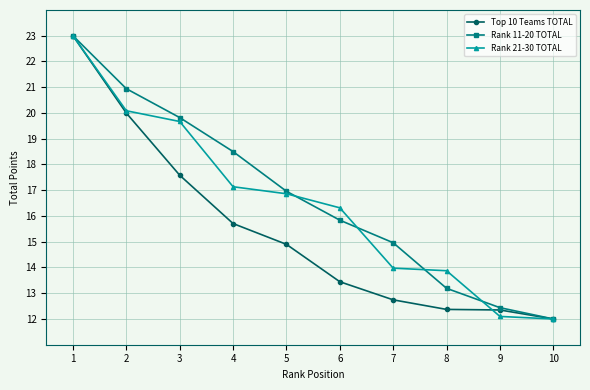

At which label does Rank 21-30 TOTAL reach its peak?

1